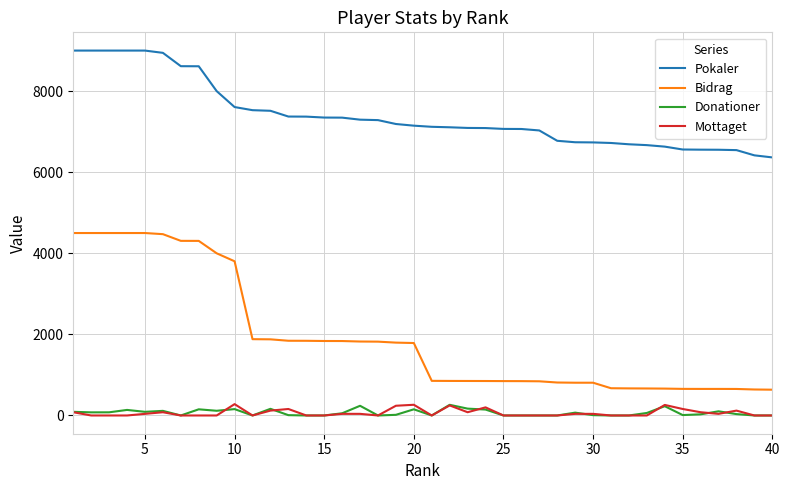

True or false: Pokaler and Donationer cross at least once.

False